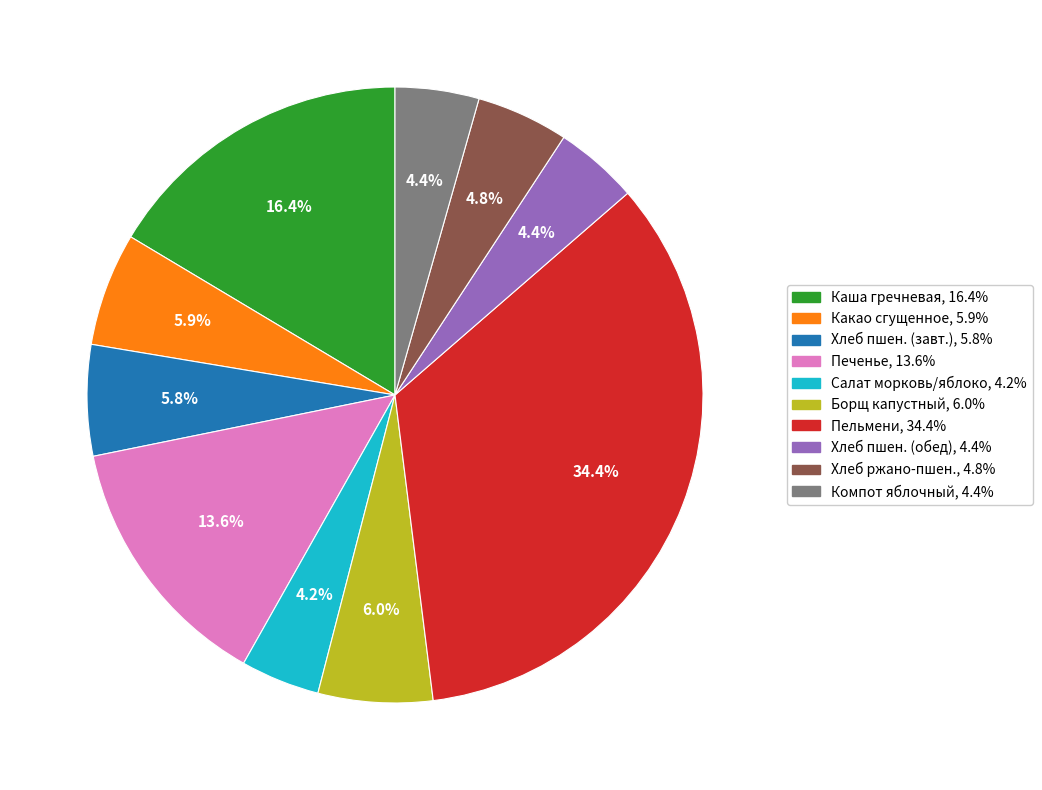

Does any single category account for the majority?

No